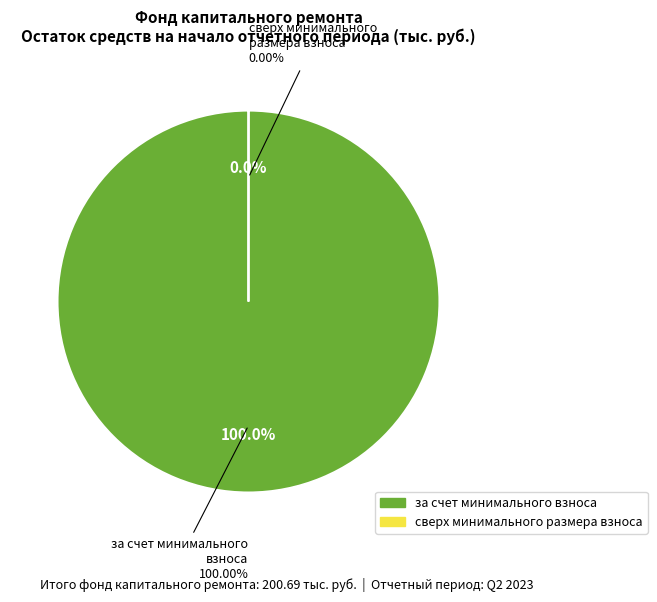

Which category accounts for the majority?

за счет минимального взноса